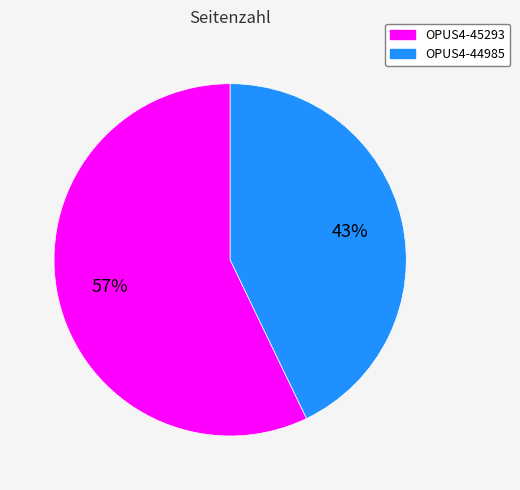

To the nearest percent, what is the difference between the largest and smallest slice percentages?

14%